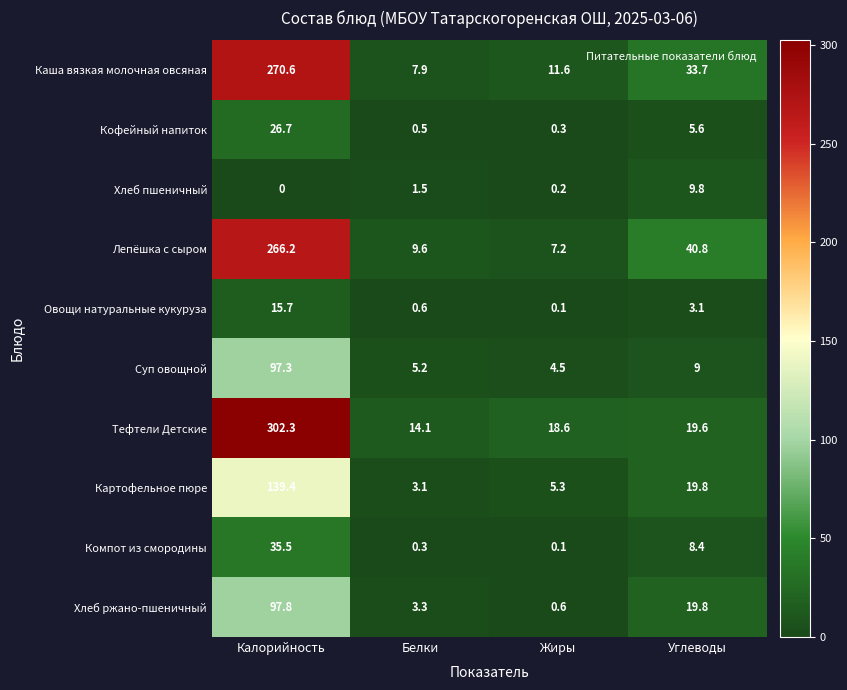

What is the greatest value displayed?

302.3